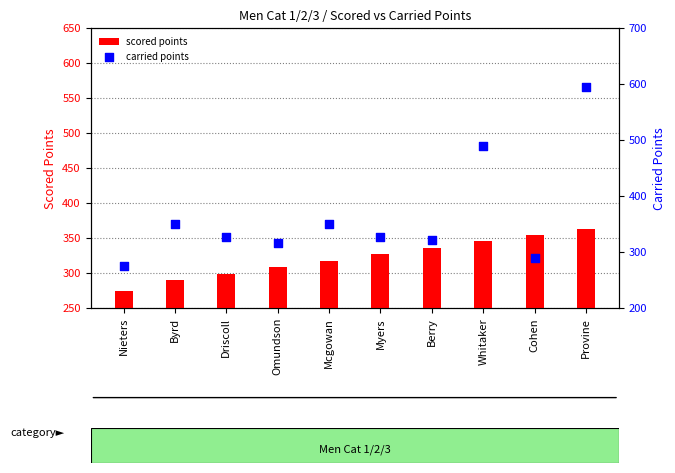

At which category is the sum across all series the highest?

Provine